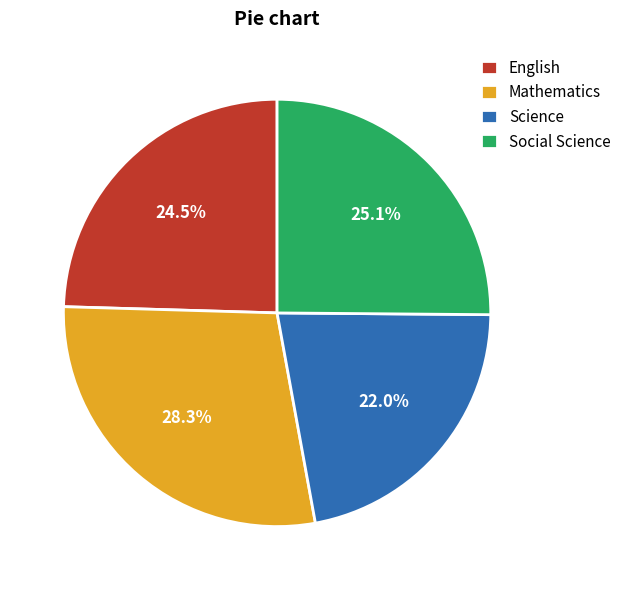

To the nearest percent, what is the difference between the largest and smallest slice percentages?

6%